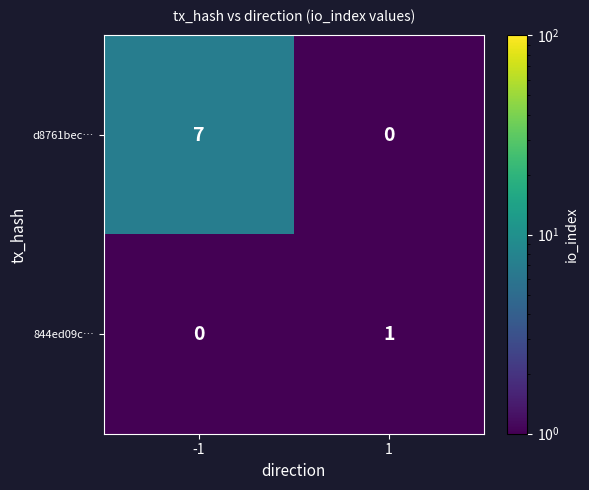

What is the maximum value for d8761bec…?

7